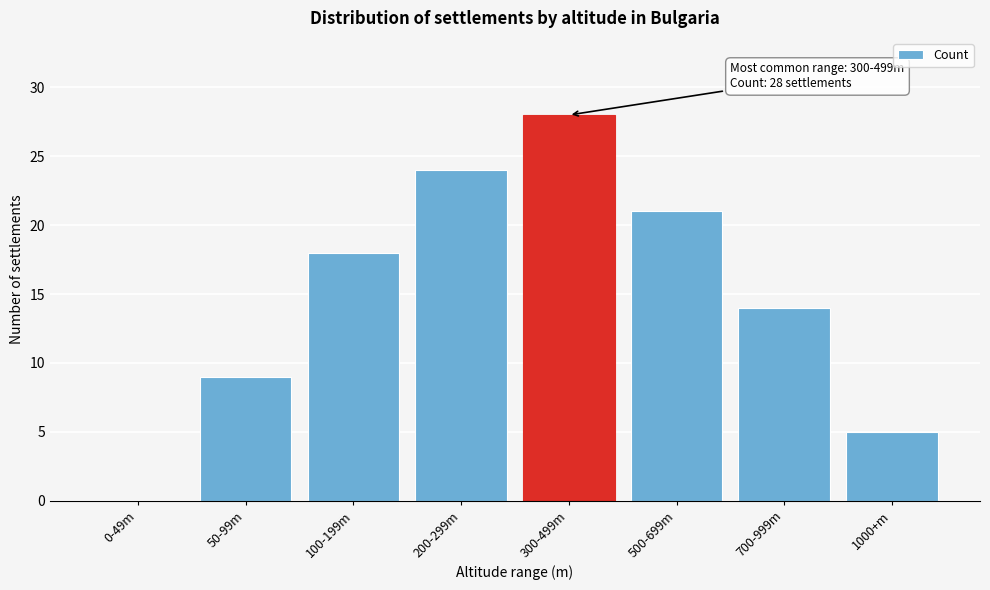

Reading left to right, what are all the values shown in this chart?

0-49m=0	50-99m=9	100-199m=18	200-299m=24	300-499m=28	500-699m=21	700-999m=14	1000+m=5